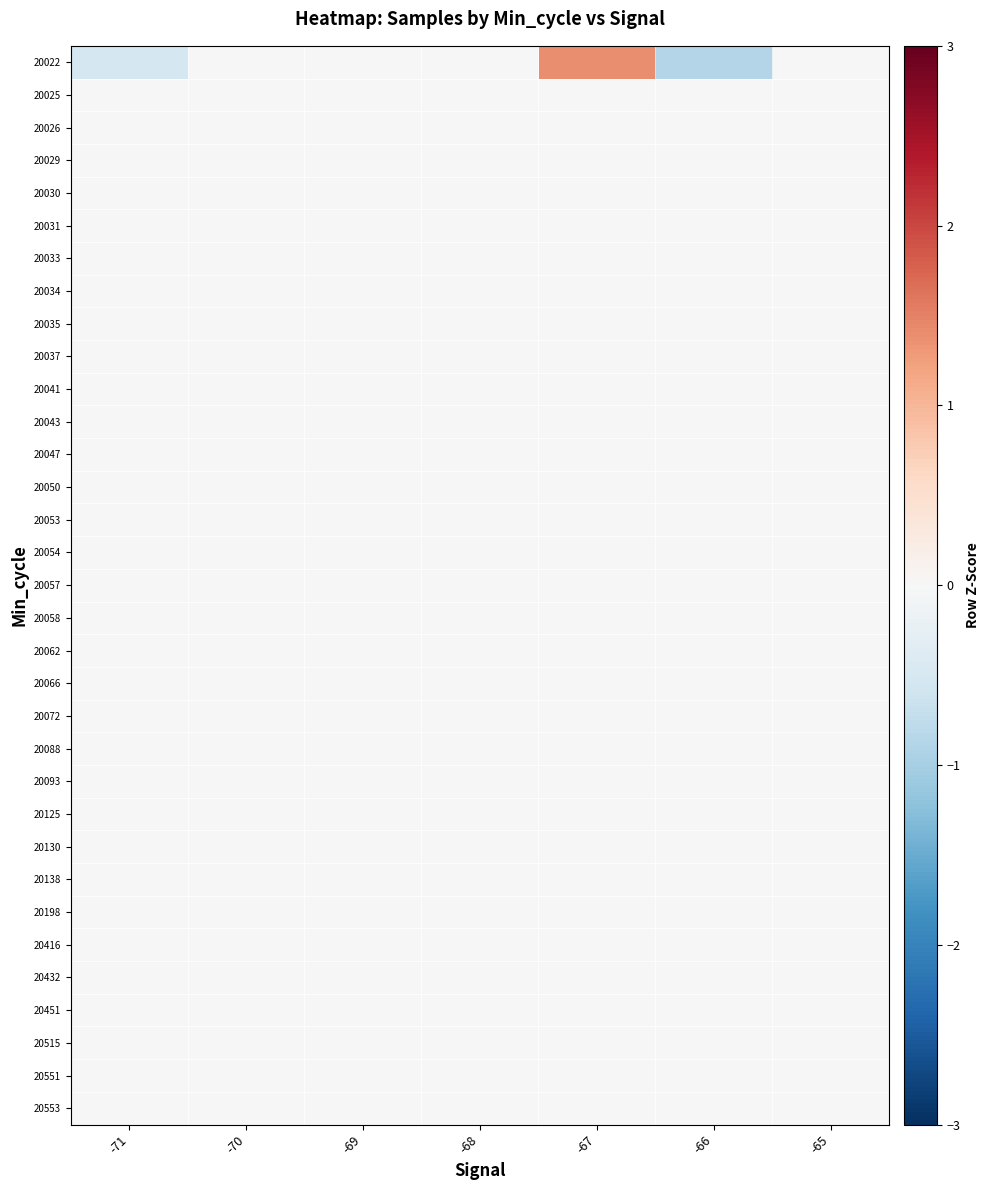

Which series has the largest range (max minus min)?

20022